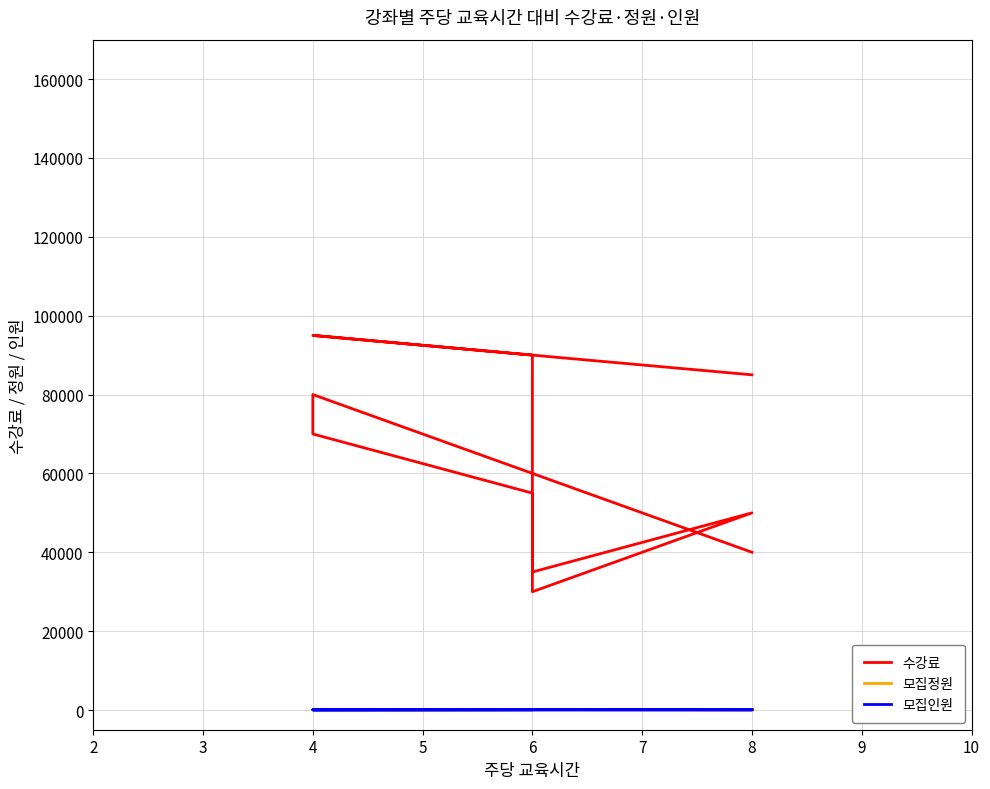

How many interior local valleys does the 모집정원 series have?

4